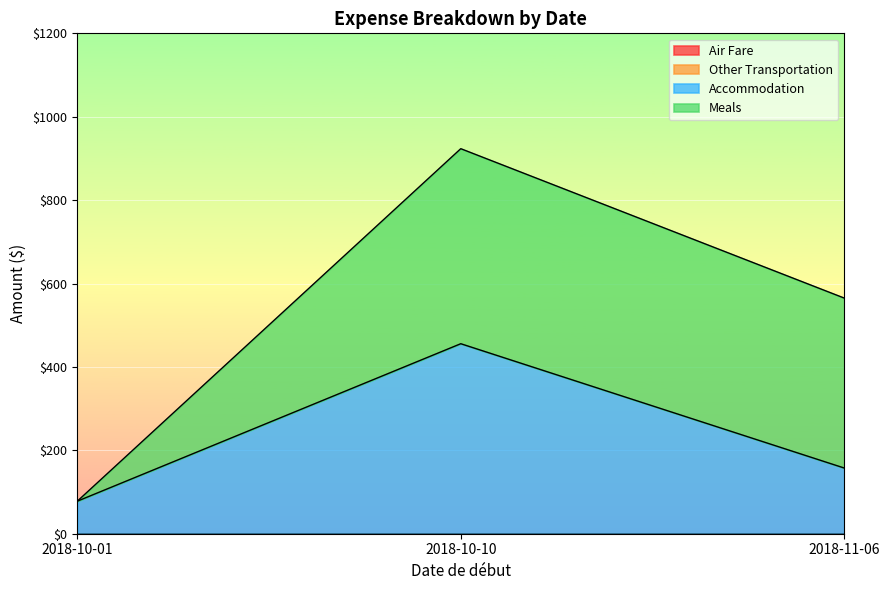

At which label does Subtotal reach its peak?

2018-10-10